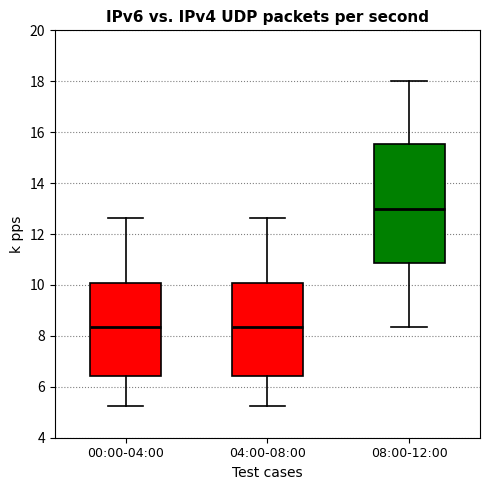

Where does the median line of the box for 04:00-08:00 sit on the y-axis? The values are not printed on the chart, so give them approximately, as read against the axis.

8.4